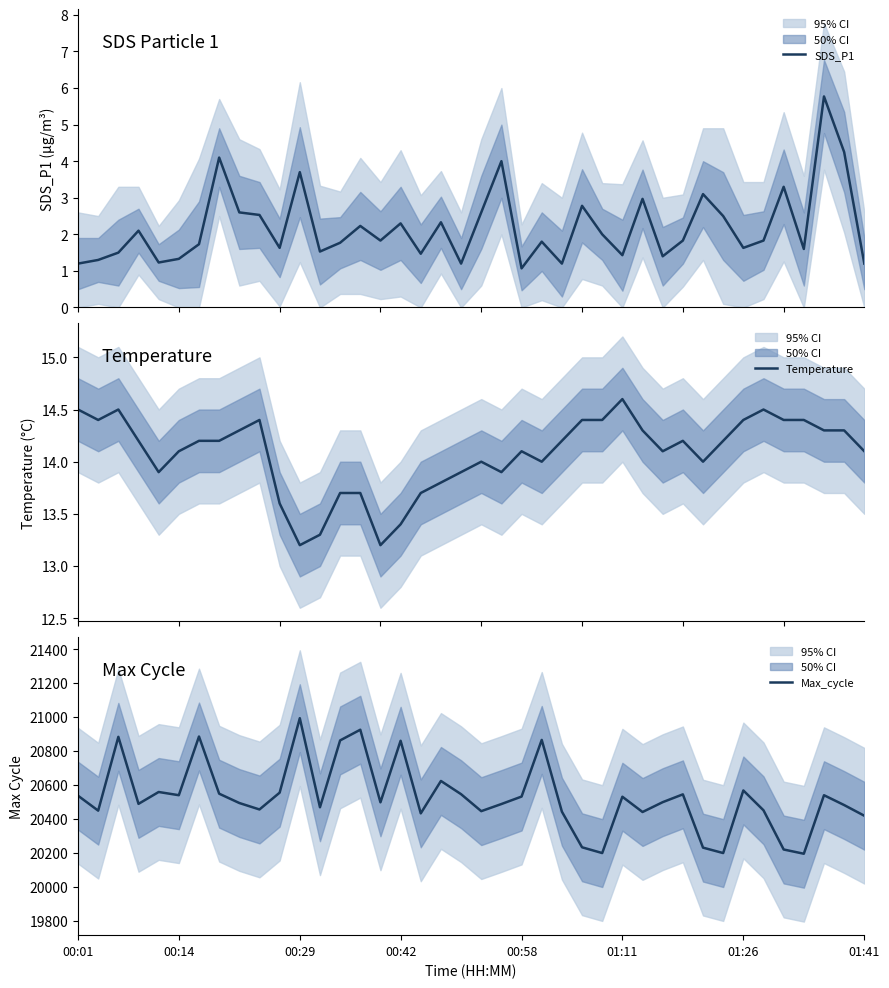

Rank the series at 28 from highest to lowest value.

Max_cycle, Temperature, SDS_P1